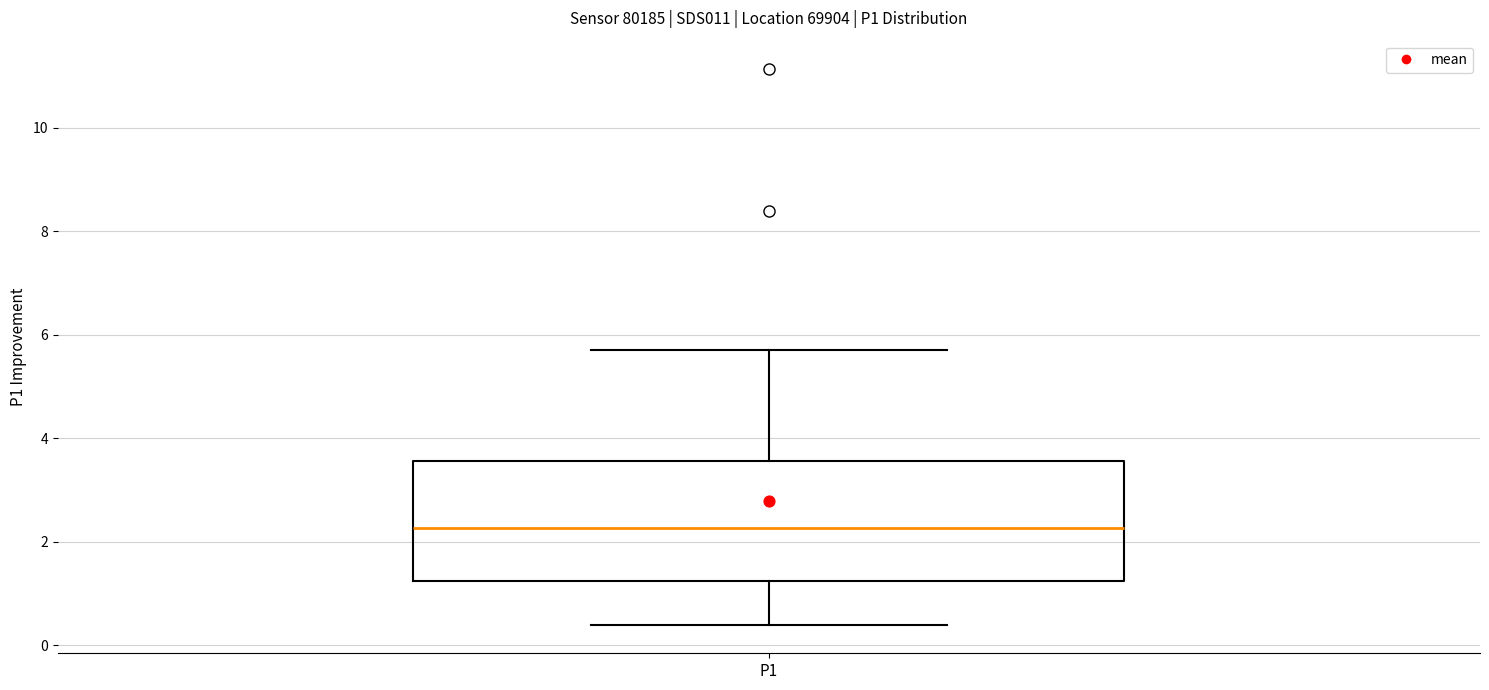

Where does the upper whisker of the box for P1 end on the y-axis? The values are not printed on the chart, so give them approximately, as read against the axis.

5.8